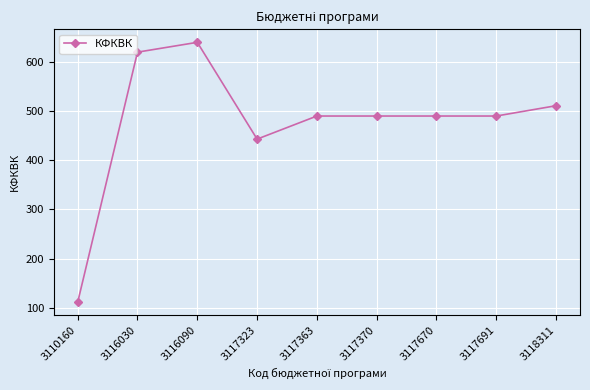

What is the average value?

476